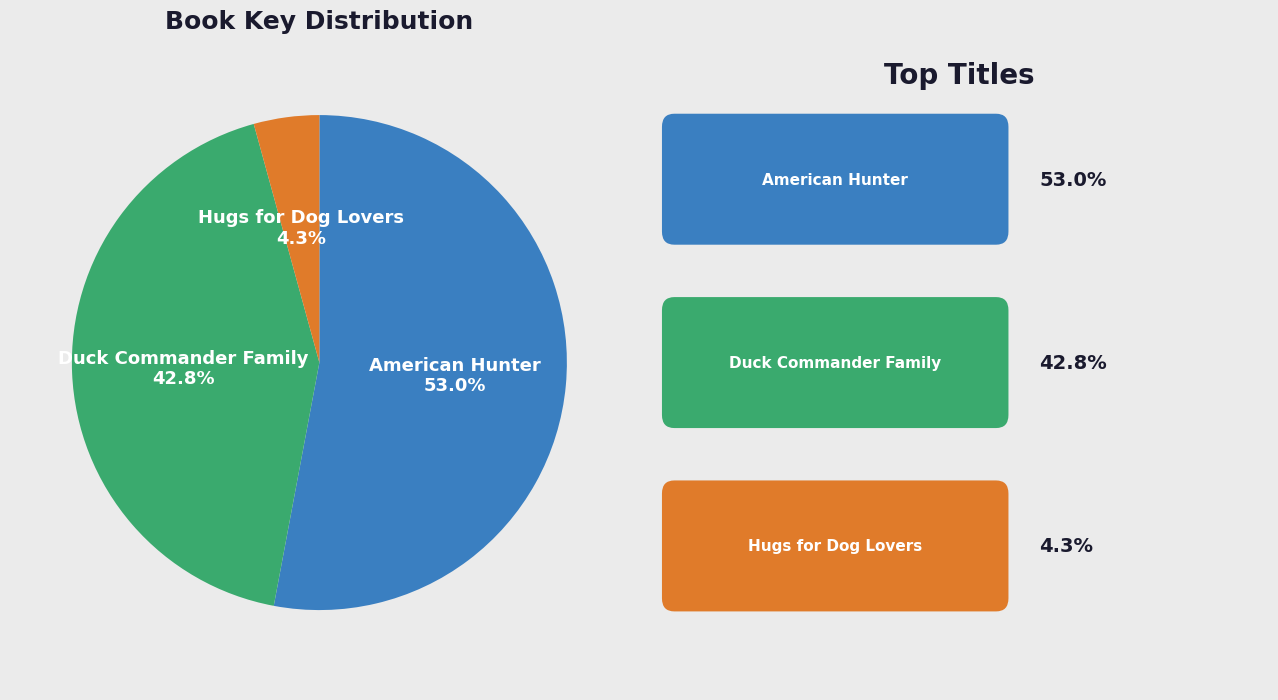

To the nearest percent, what portion does Hugs for Dog Lovers represent?

4%